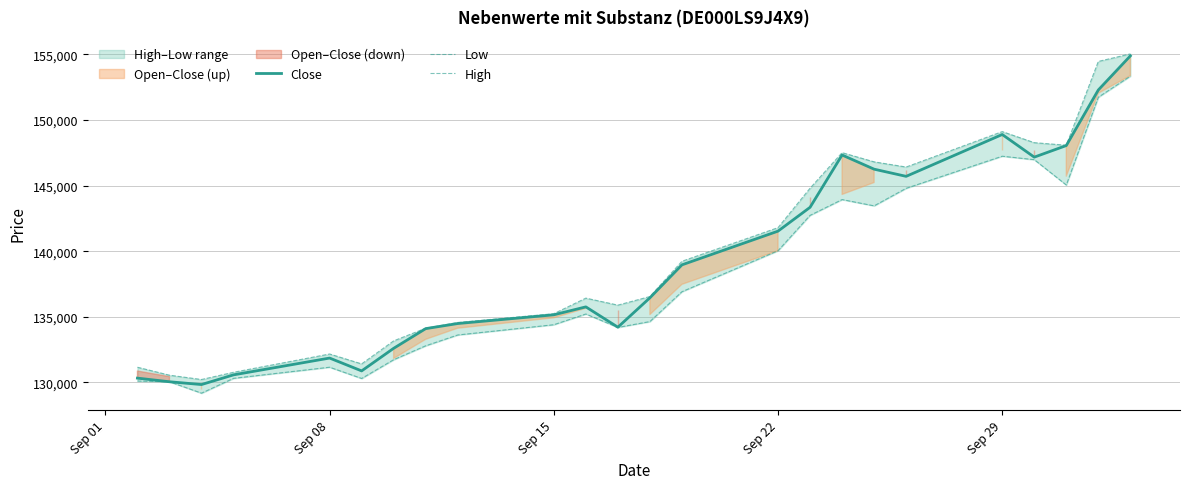

True or false: Low and Close intersect in this chart.

False